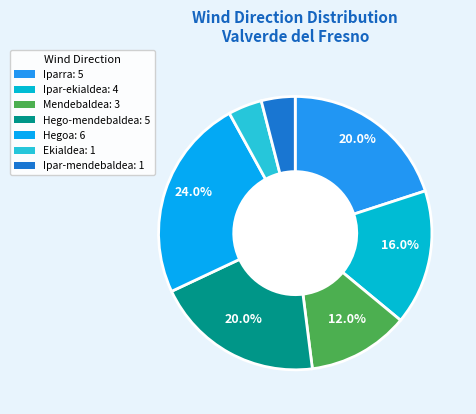

What is the ratio of the value at Hegoa to the value at Ipar-mendebaldea?

6.0